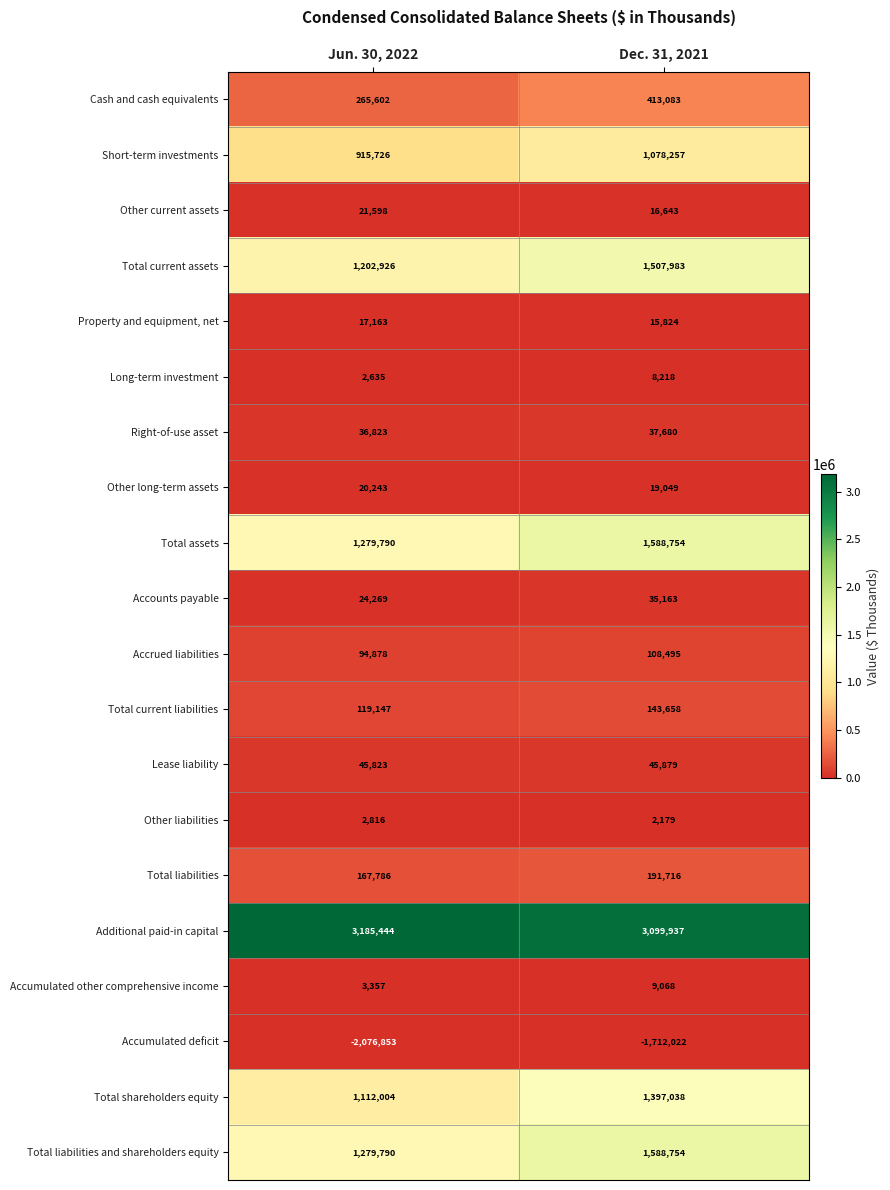

The value of Accumulated deficit at Jun. 30, 2022 is -2076853. True or false?

True